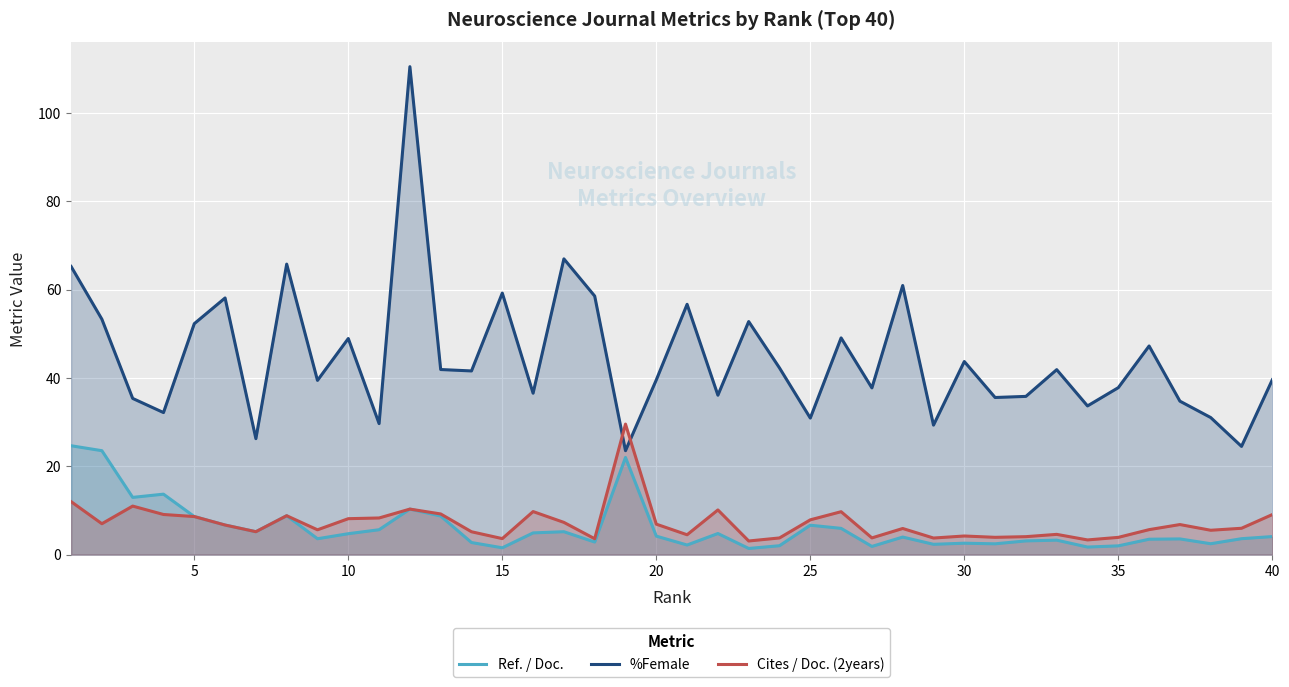

Which series has the largest range (max minus min)?

%Female